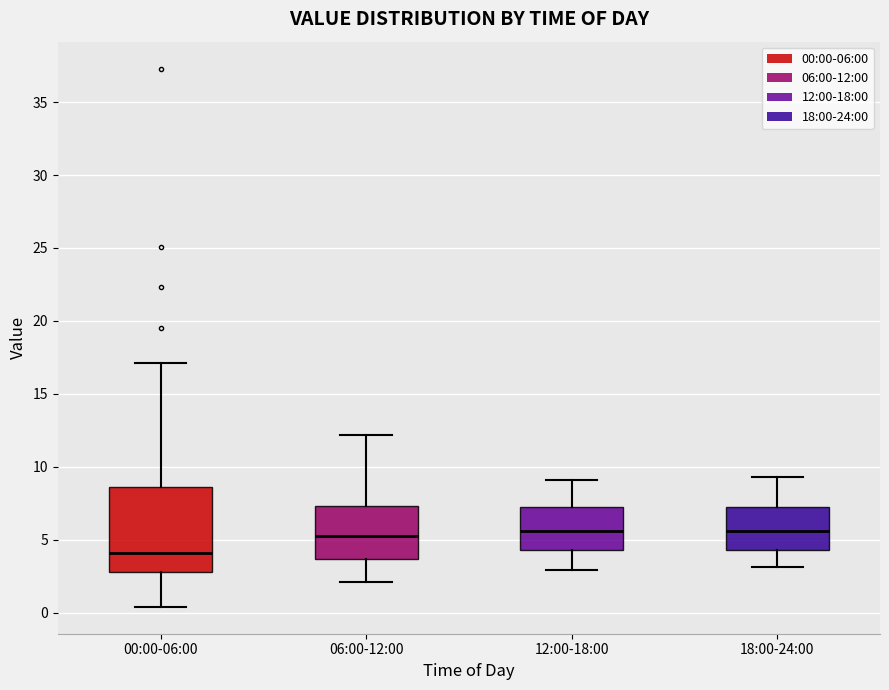

Reading left to right, transcribe this box plot: for each box, give where its median line is, the range the box spans, and where its two whiskers end, as read against the y-axis. The values are not printed on the chart, so give them approximately, as read against the axis.

00:00-06:00: median 4.0, box 3.0 to 8.5, whiskers 0.5 to 17.0
06:00-12:00: median 5.5, box 3.5 to 7.5, whiskers 2.0 to 12.0
12:00-18:00: median 5.5, box 4.5 to 7.0, whiskers 3.0 to 9.0
18:00-24:00: median 5.5, box 4.5 to 7.0, whiskers 3.0 to 9.5